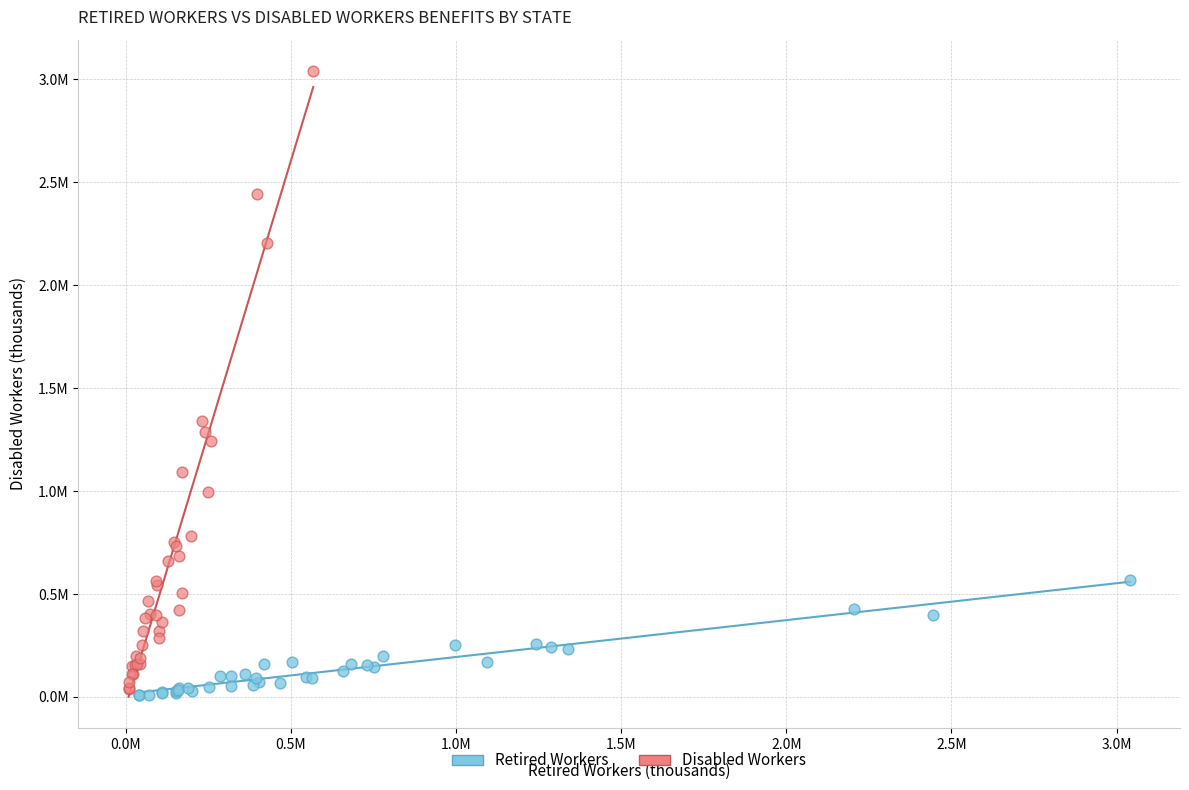

Which series has the largest Y range (max minus min)?

Disabled Workers